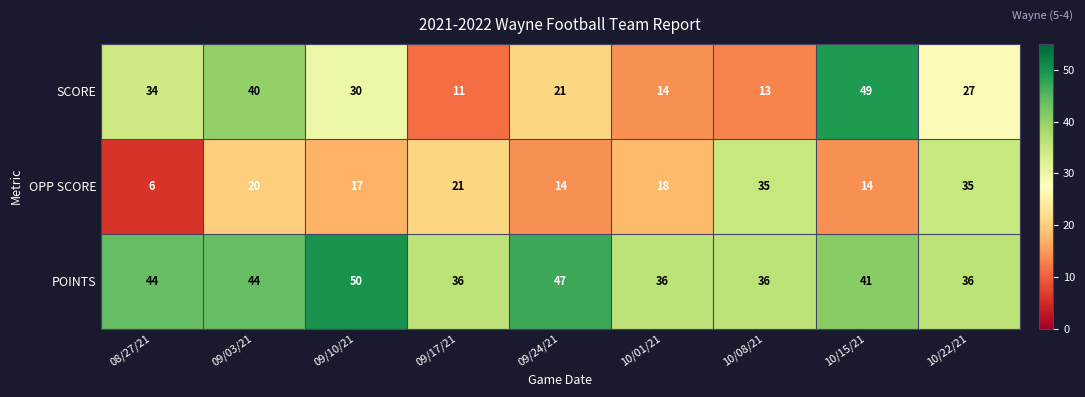

List the series in order of their peak value, highest first.

POINTS, SCORE, OPP SCORE